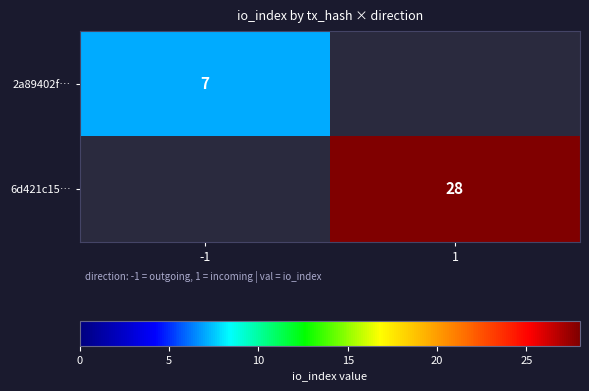

Is it true that 2a89402f… equals 7 at -1?

True